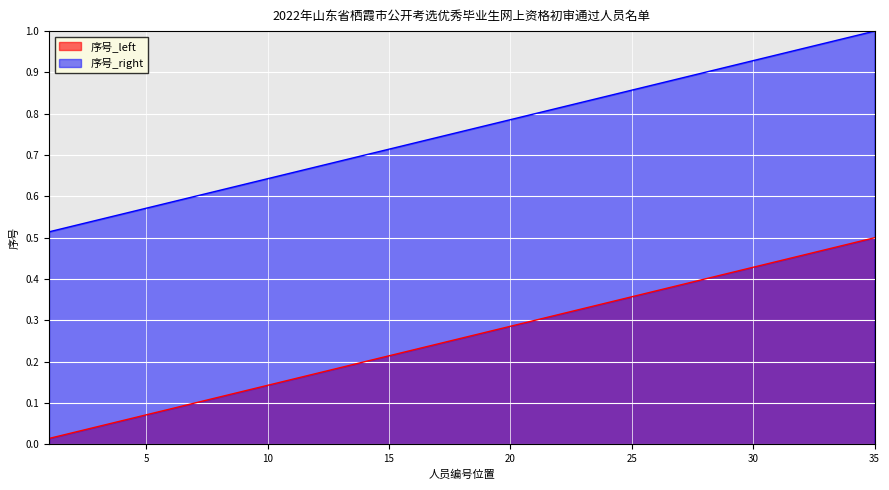

True or false: 序号_left has a value of 0.3 at 23.

True